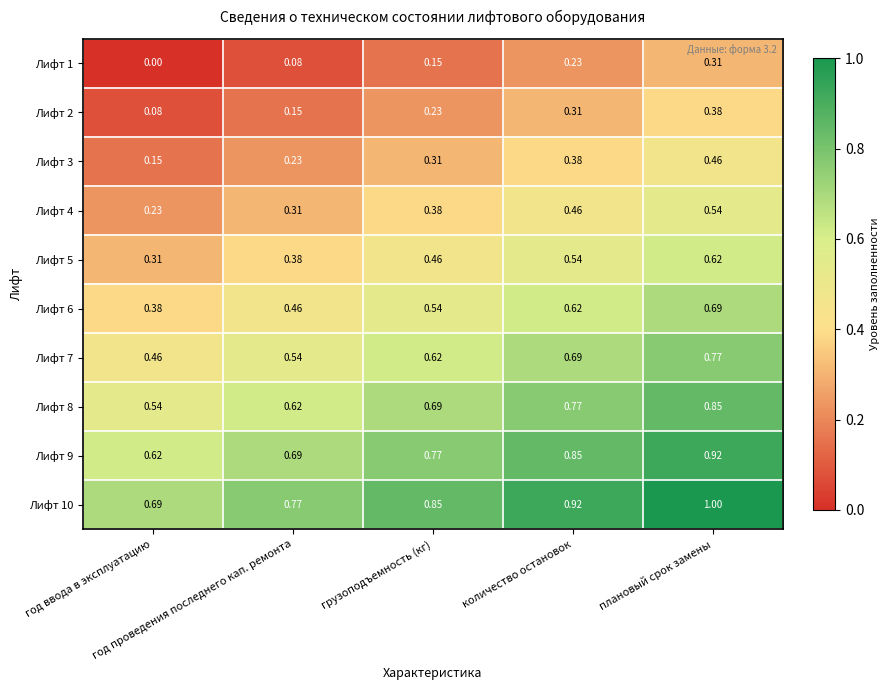

Reading left to right, list all the values displayed in this chart.

Лифт 1: год ввода в эксплуатацию=0.0	год проведения последнего кап. ремонта=0.1	грузоподъемность (кг)=0.1	количество остановок=0.2	плановый срок замены=0.3
Лифт 2: год ввода в эксплуатацию=0.1	год проведения последнего кап. ремонта=0.1	грузоподъемность (кг)=0.2	количество остановок=0.3	плановый срок замены=0.4
Лифт 3: год ввода в эксплуатацию=0.1	год проведения последнего кап. ремонта=0.2	грузоподъемность (кг)=0.3	количество остановок=0.4	плановый срок замены=0.5
Лифт 4: год ввода в эксплуатацию=0.2	год проведения последнего кап. ремонта=0.3	грузоподъемность (кг)=0.4	количество остановок=0.5	плановый срок замены=0.5
Лифт 5: год ввода в эксплуатацию=0.3	год проведения последнего кап. ремонта=0.4	грузоподъемность (кг)=0.5	количество остановок=0.5	плановый срок замены=0.6
Лифт 6: год ввода в эксплуатацию=0.4	год проведения последнего кап. ремонта=0.5	грузоподъемность (кг)=0.5	количество остановок=0.6	плановый срок замены=0.7
Лифт 7: год ввода в эксплуатацию=0.5	год проведения последнего кап. ремонта=0.5	грузоподъемность (кг)=0.6	количество остановок=0.7	плановый срок замены=0.8
Лифт 8: год ввода в эксплуатацию=0.5	год проведения последнего кап. ремонта=0.6	грузоподъемность (кг)=0.7	количество остановок=0.8	плановый срок замены=0.8
Лифт 9: год ввода в эксплуатацию=0.6	год проведения последнего кап. ремонта=0.7	грузоподъемность (кг)=0.8	количество остановок=0.8	плановый срок замены=0.9
Лифт 10: год ввода в эксплуатацию=0.7	год проведения последнего кап. ремонта=0.8	грузоподъемность (кг)=0.8	количество остановок=0.9	плановый срок замены=1.0